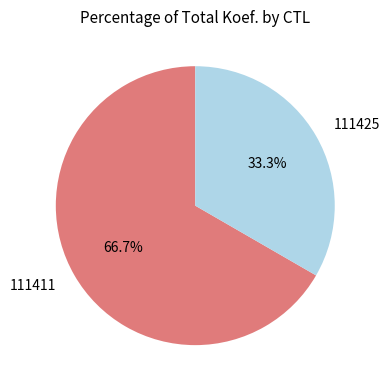

Is it true that 111411 is 58% of the pie?

False